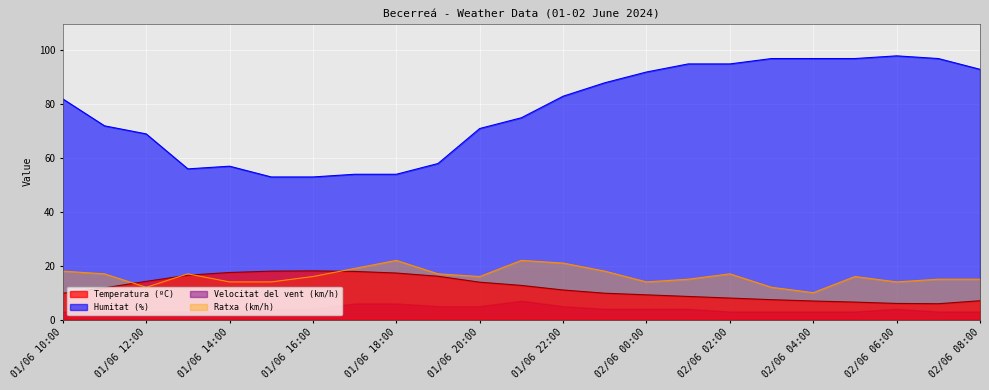

True or false: Ratxa (km/h) has more than 0 interior local peaks.

True